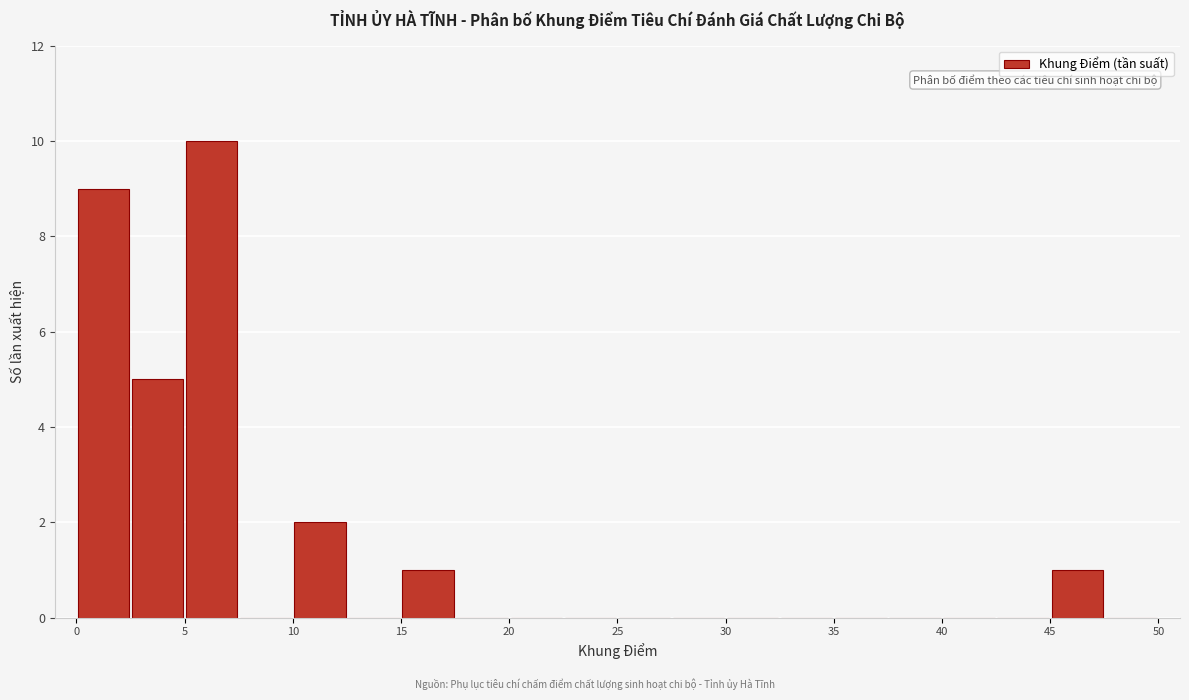

Reading left to right, list every bar in this chart as the range it spans on the x-axis followed by its height. The values are not printed on the chart, so give them approximately, as read against the axis.

0.0 to 2.5: 9
2.5 to 5.0: 5
5.0 to 7.5: 10
7.5 to 10.0: 0
10.0 to 12.5: 2
12.5 to 15.0: 0
15.0 to 17.5: 1
17.5 to 20.0: 0
20.0 to 22.5: 0
22.5 to 25.0: 0
25.0 to 27.5: 0
27.5 to 30.0: 0
30.0 to 32.5: 0
32.5 to 35.0: 0
35.0 to 37.5: 0
37.5 to 40.0: 0
40.0 to 42.5: 0
42.5 to 45.0: 0
45.0 to 47.5: 1
47.5 to 50.0: 0